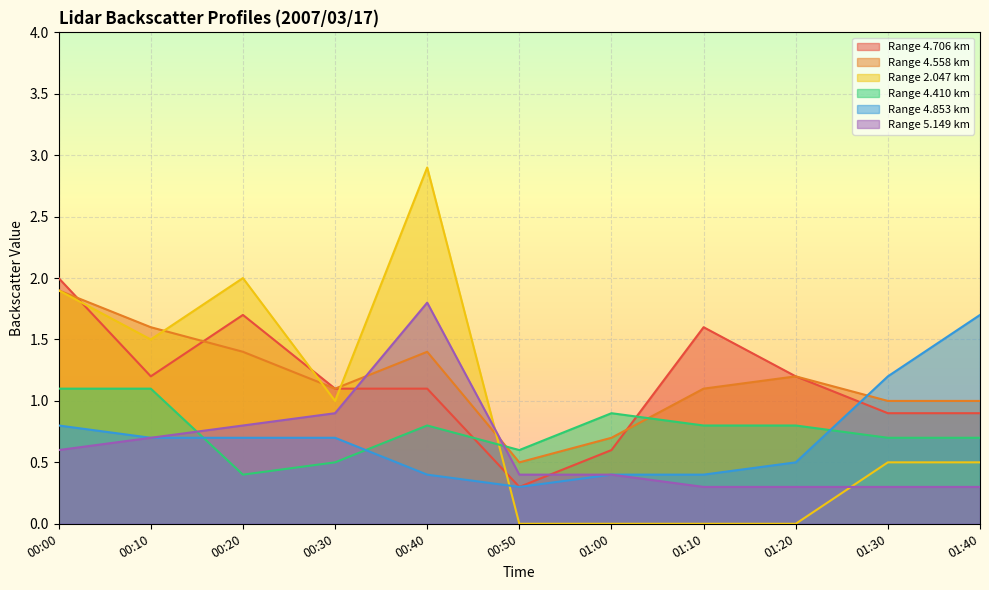

Does the chart display data point markers on the line(s)?

No